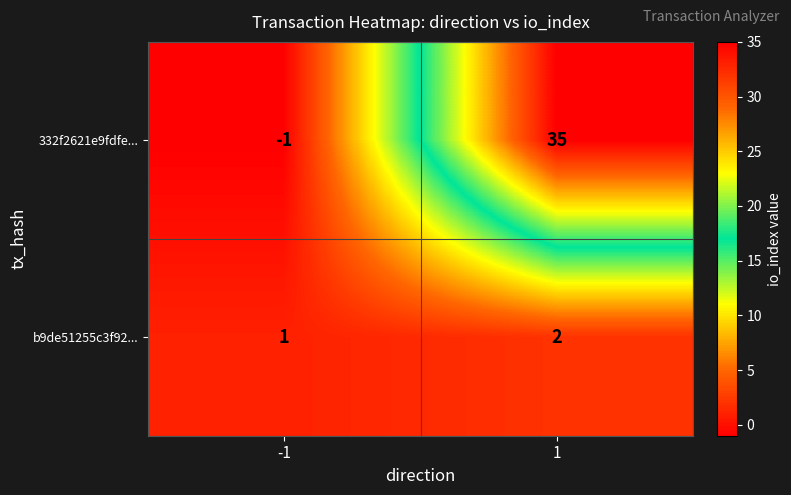

The value of b9de51255c3f92... at -1 is 1. True or false?

True